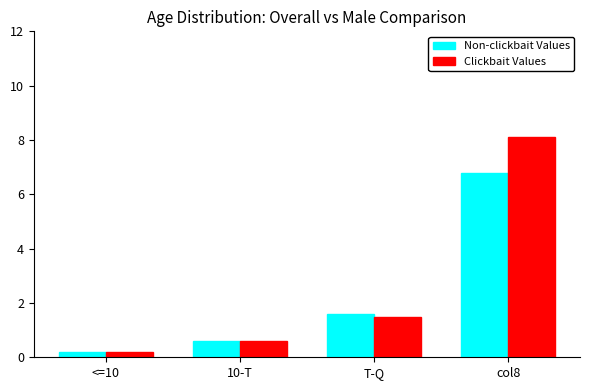

The value of Non-clickbait Values at T-Q is 2.7. True or false?

False